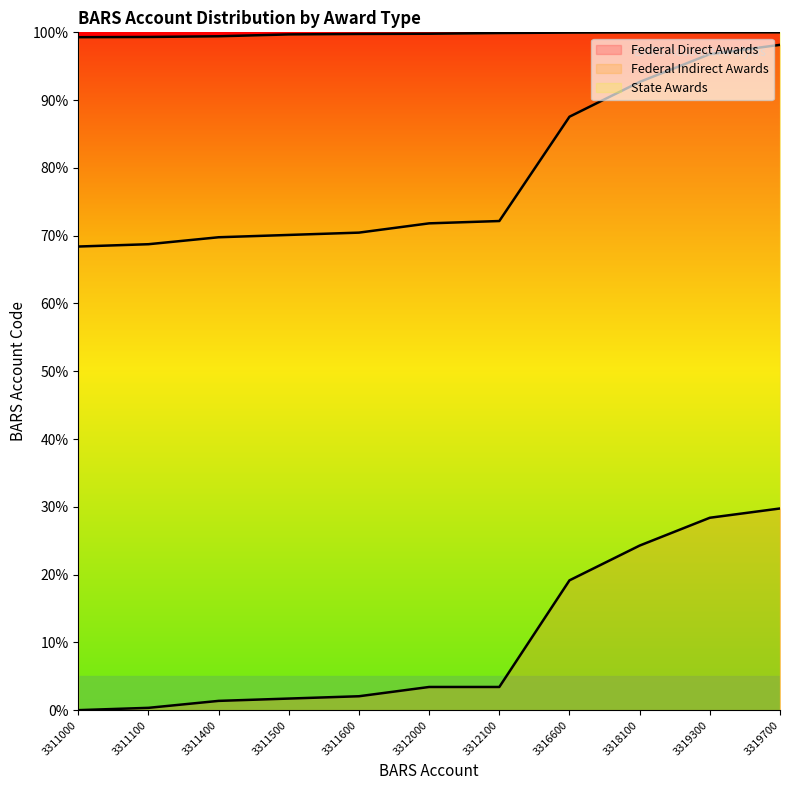

Is the value of Federal Indirect Awards at 3311400 greater than the value of Federal Direct Awards at 3312000?

Yes